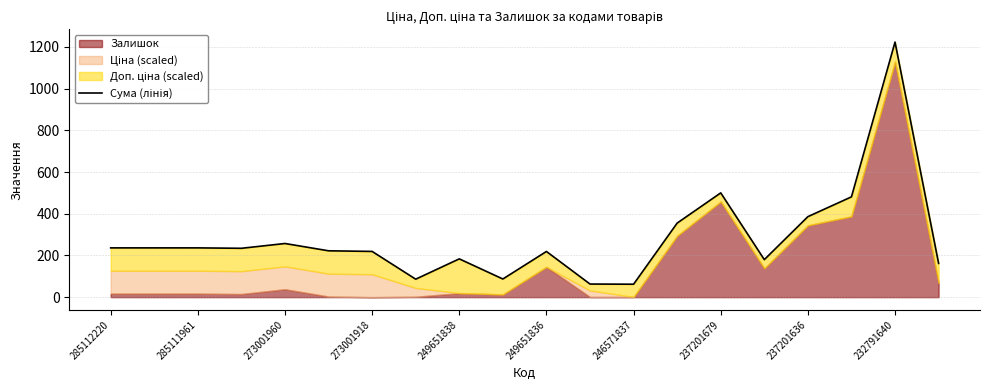

How many interior local peaks (higher than both neighbors) does the data have?

5